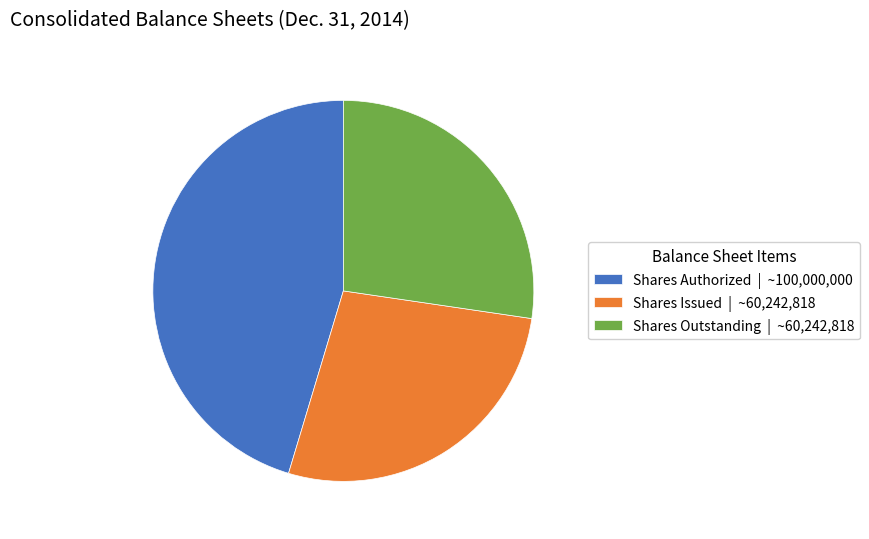

Combined, do Shares Outstanding | ~60,242,818 and Shares Authorized | ~100,000,000 account for over 50%?

Yes